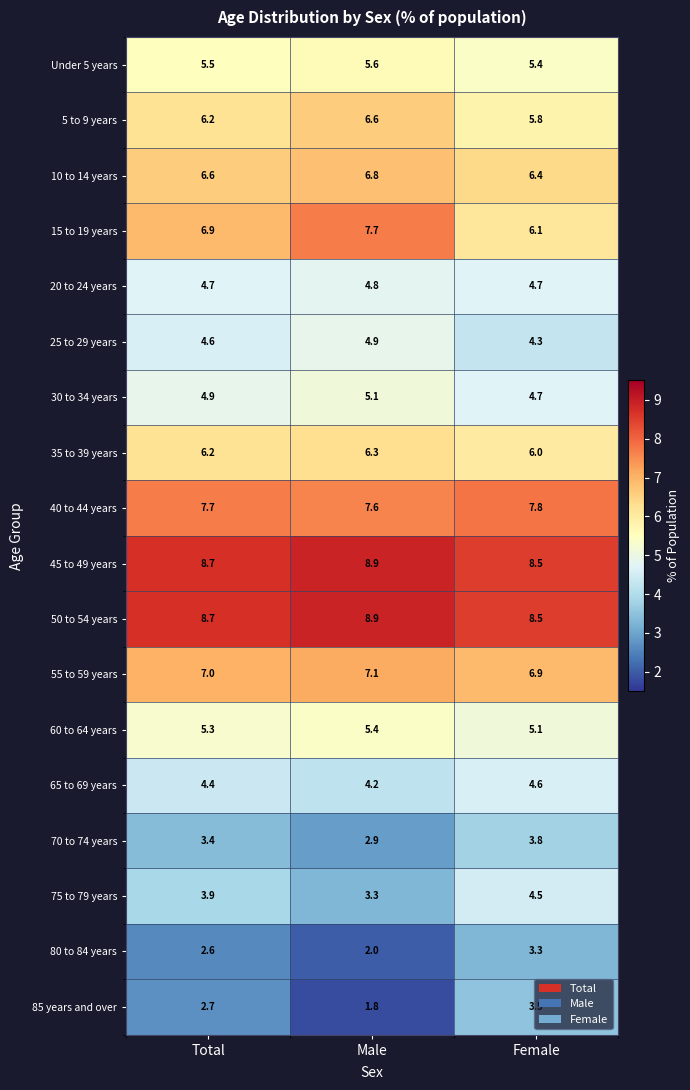

At which category is the sum across all series the highest?

Total